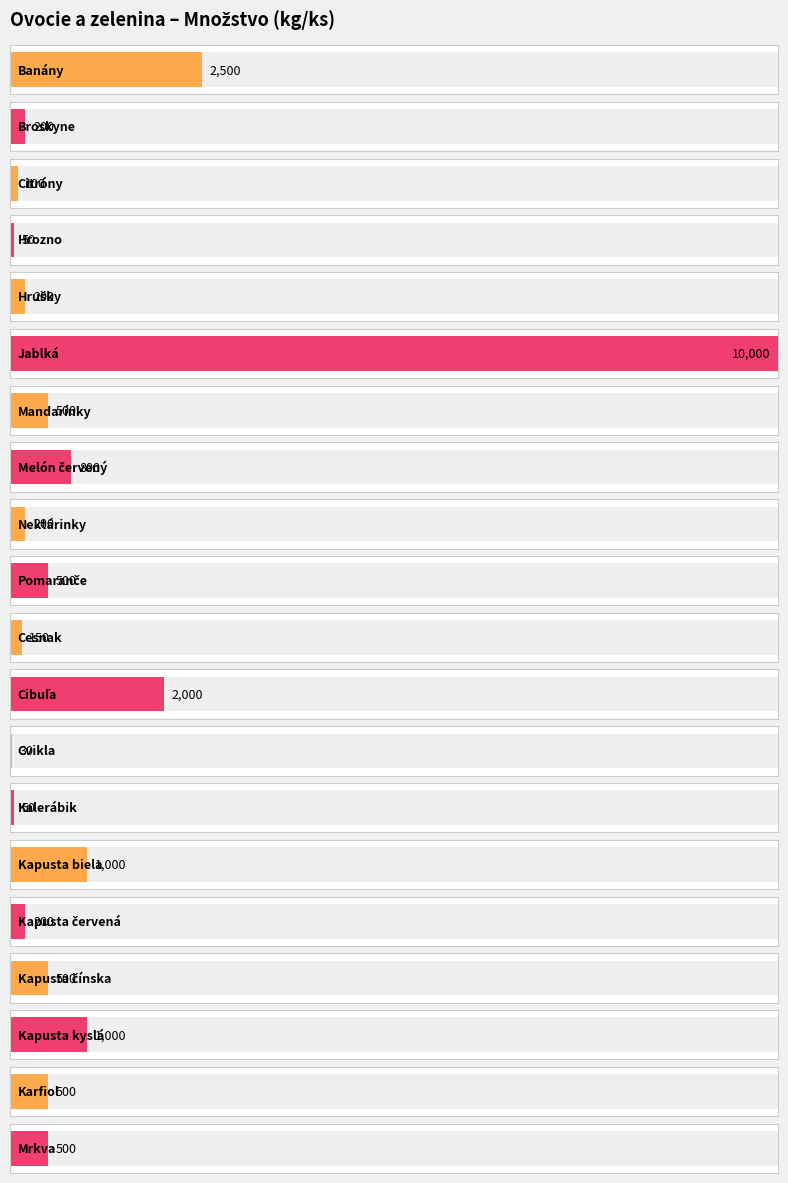

What is the minimum value shown in the chart?

30